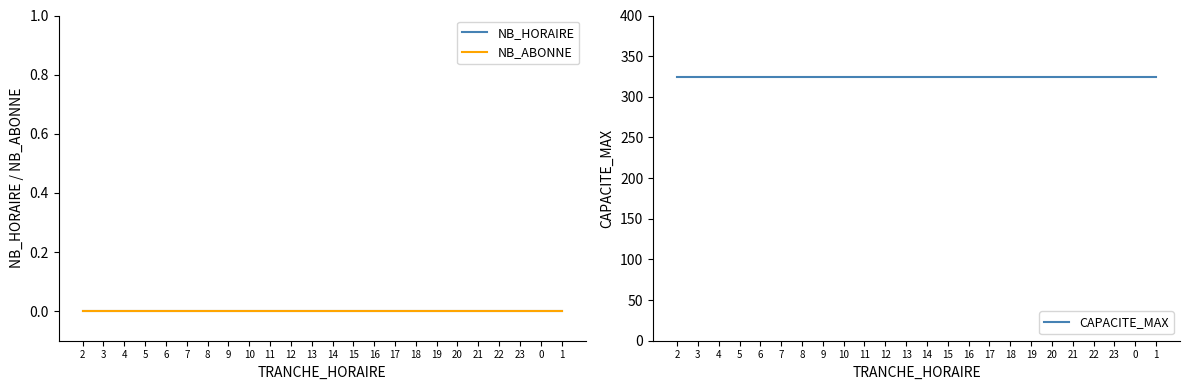

What is the approximate value of CAPACITE_MAX at 13?

324